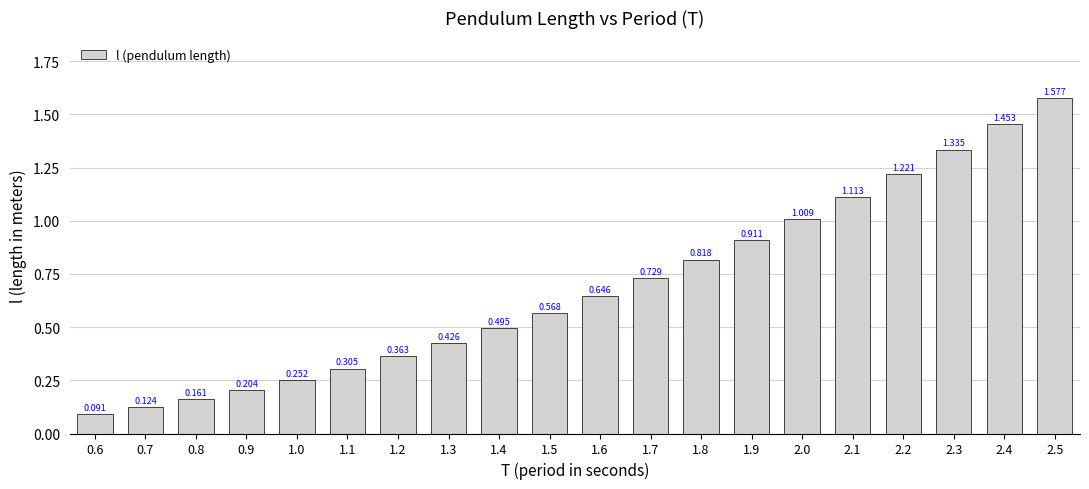

Reading left to right, transcribe all the data shown in this chart.

0.6=0.1	0.7=0.1	0.8=0.2	0.9=0.2	1.0=0.3	1.1=0.3	1.2=0.4	1.3=0.4	1.4=0.5	1.5=0.6	1.6=0.6	1.7=0.7	1.8=0.8	1.9=0.9	2.0=1.0	2.1=1.1	2.2=1.2	2.3=1.3	2.4=1.5	2.5=1.6